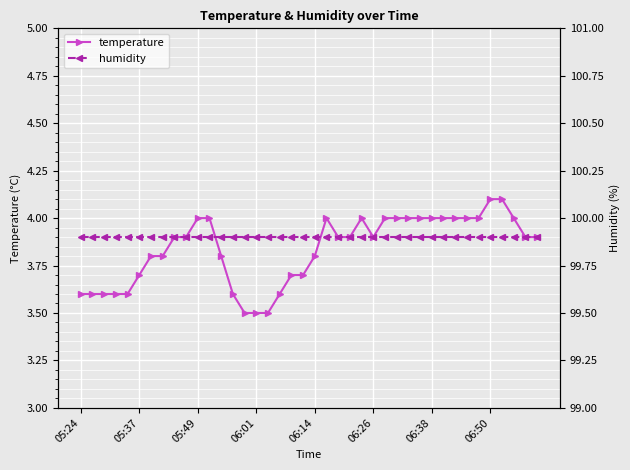

Count the temperature values in the range 3 to 4.

38